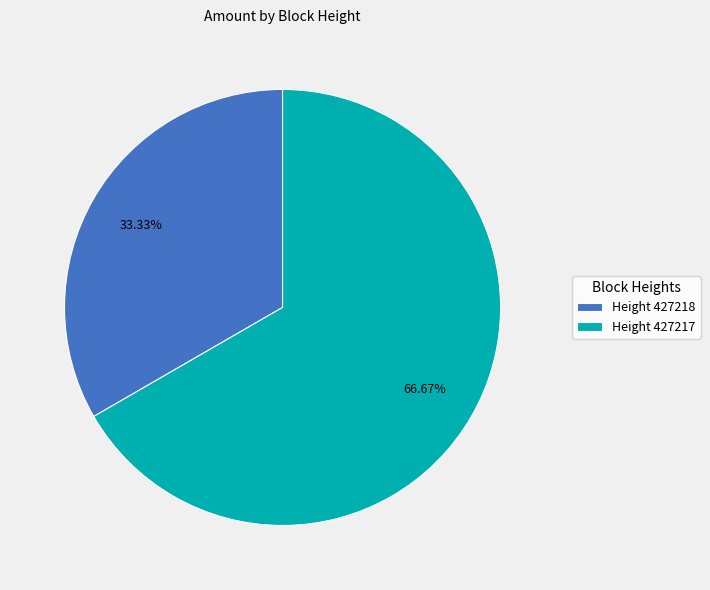

Which has a higher value, Height 427218 or Height 427217?

Height 427217